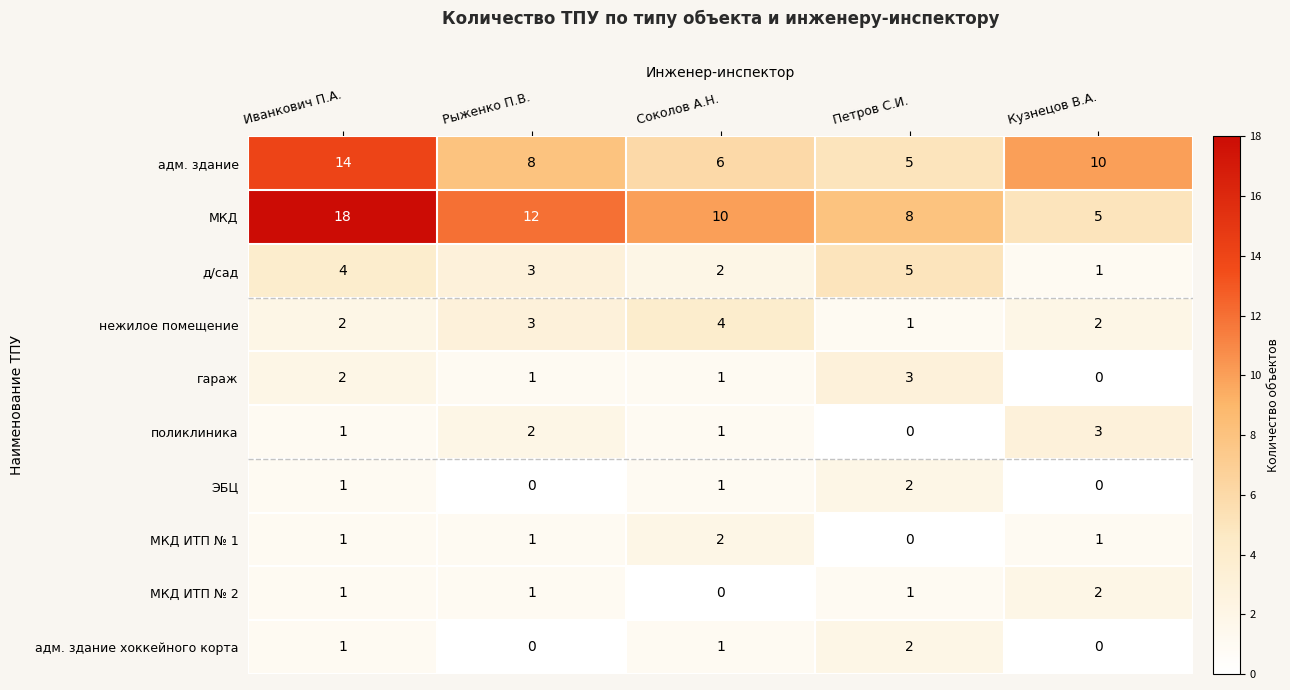

At which category is the sum across all series the highest?

Иванкович П.А.